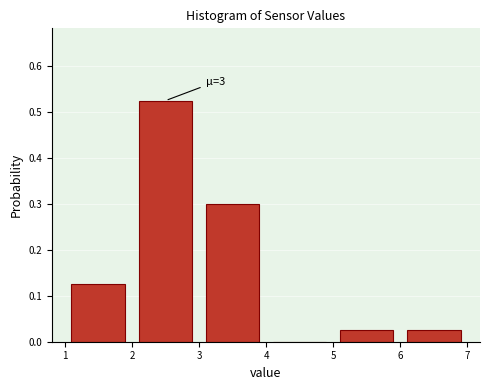

Which range on the x-axis has the tallest bar?

2 to 3